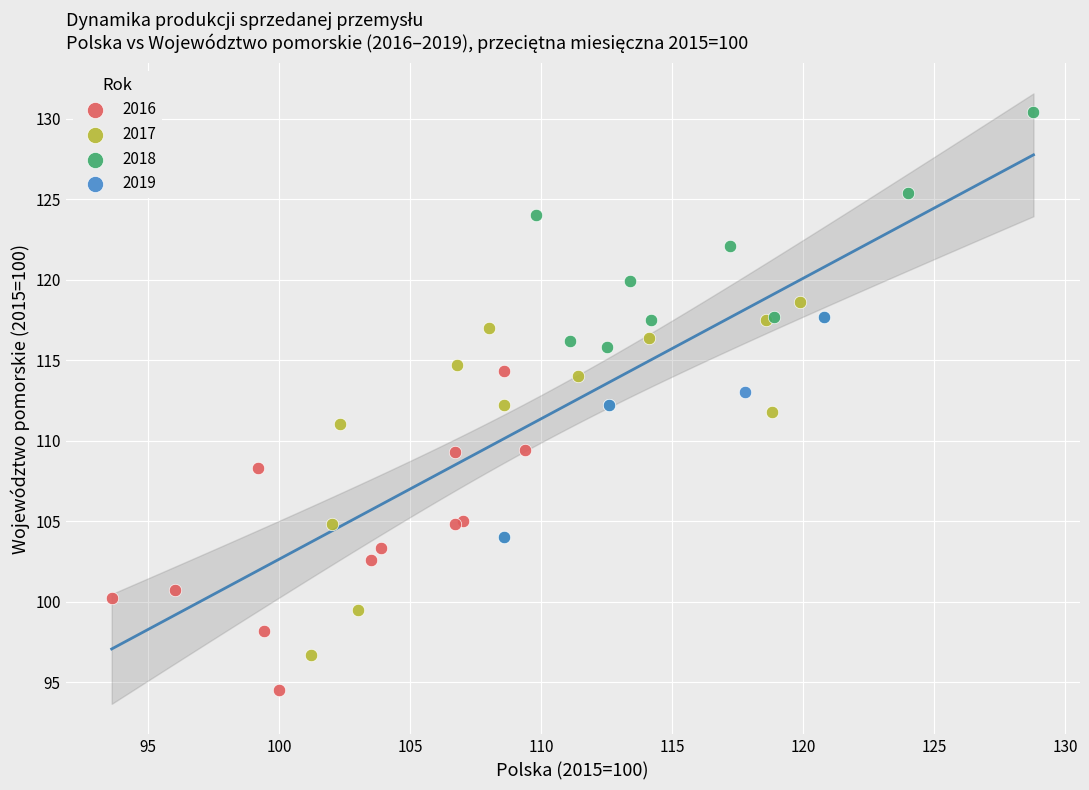

Which series has the largest Y range (max minus min)?

2018